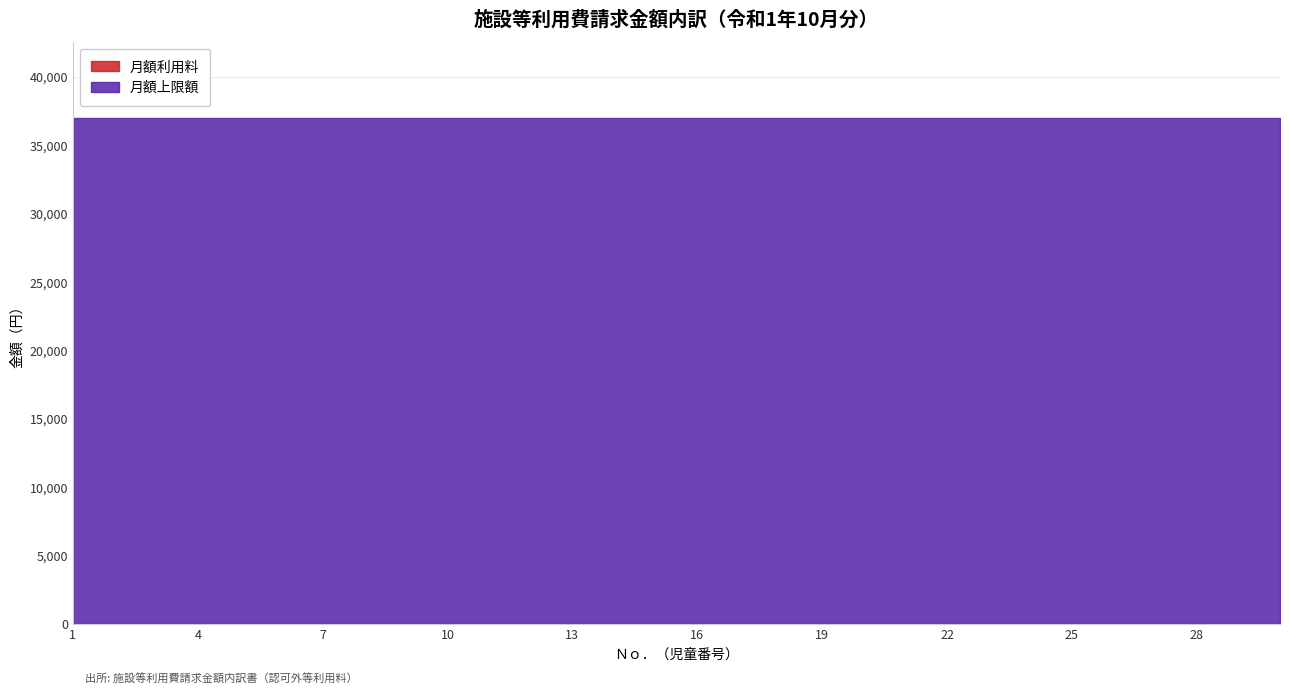

Is it true that 月額上限額 equals 37000 at 13?

True